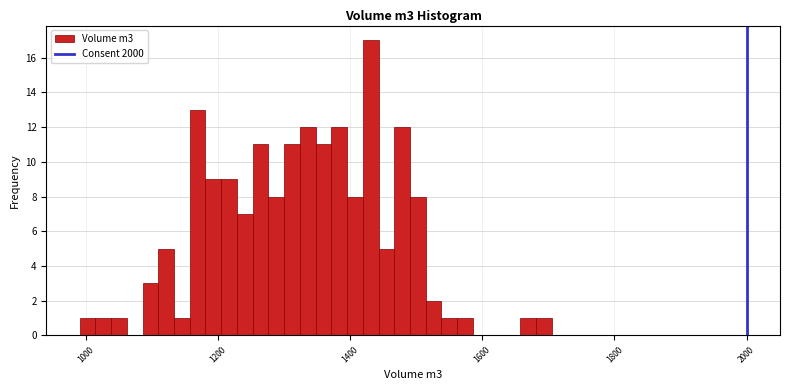

Read against the x-axis, roughly where is the centre of the tallest bar?

1440